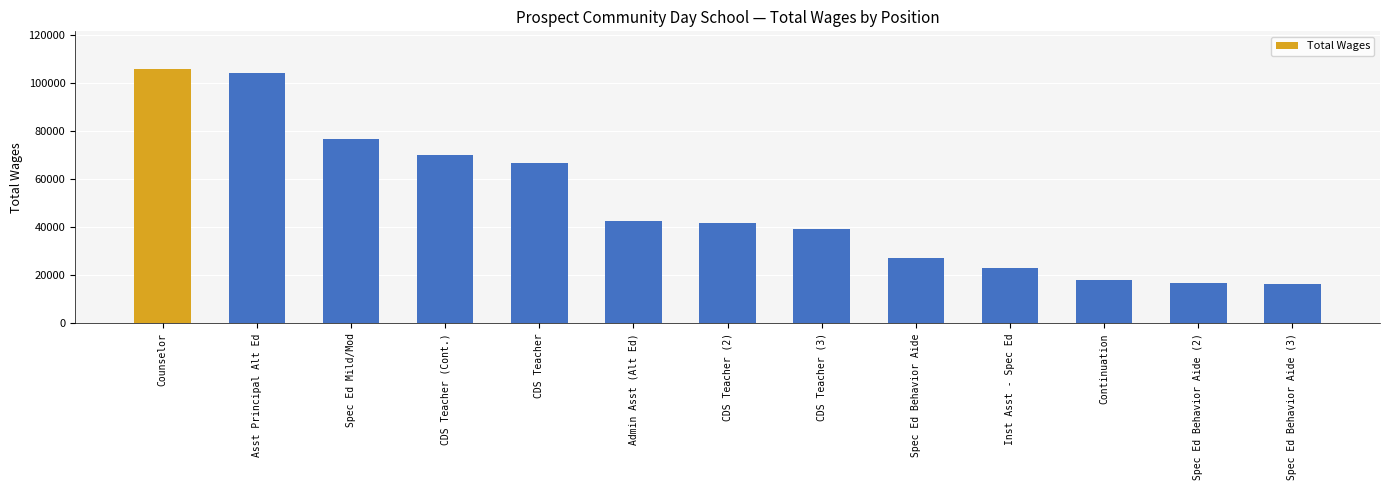

Reading right to left, list all the values displayed in this chart.

Spec Ed Behavior Aide (3)=16311	Spec Ed Behavior Aide (2)=16826	Continuation=18026	Inst Asst - Spec Ed=22889	Spec Ed Behavior Aide=27298	CDS Teacher (3)=39470	CDS Teacher (2)=41702	Admin Asst (Alt Ed)=42618	CDS Teacher=66755	CDS Teacher (Cont.)=70118	Spec Ed Mild/Mod=76625	Asst Principal Alt Ed=104261	Counselor=105654